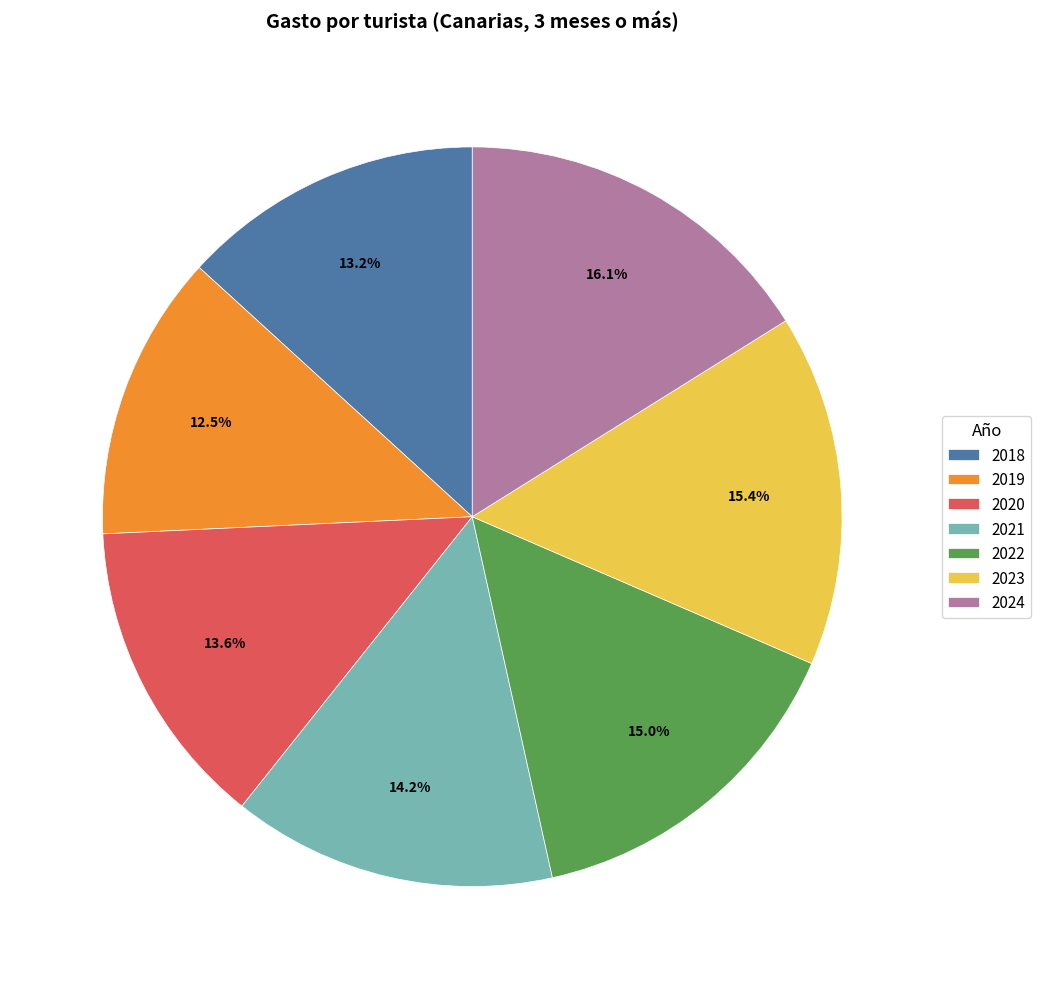

What is the smallest slice in the pie chart?

2019